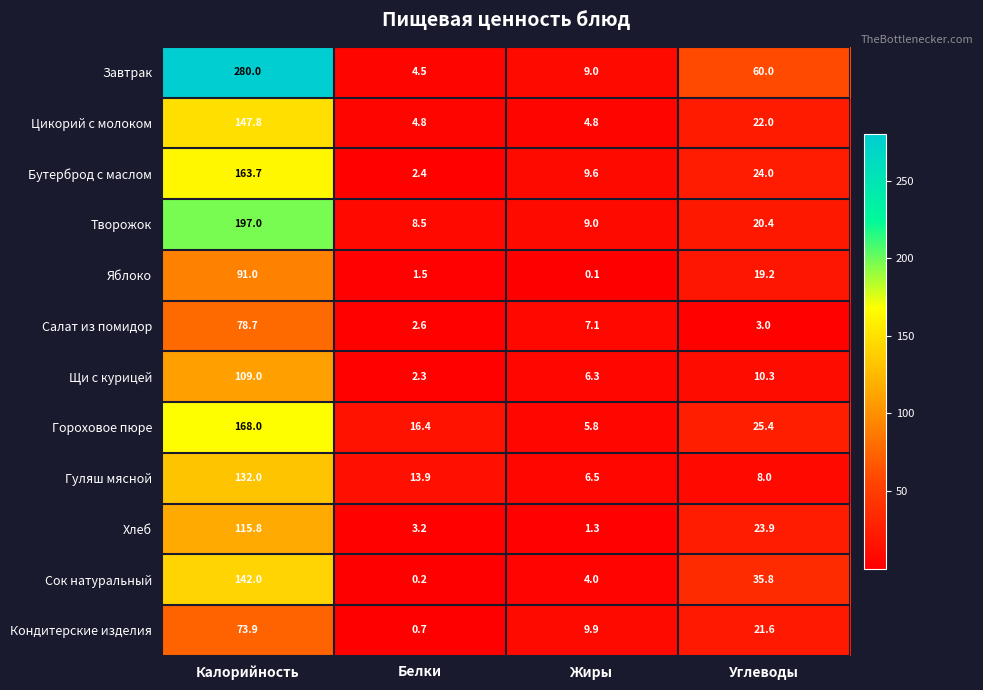

Which category has the lowest value in the Хлеб series?

Жиры